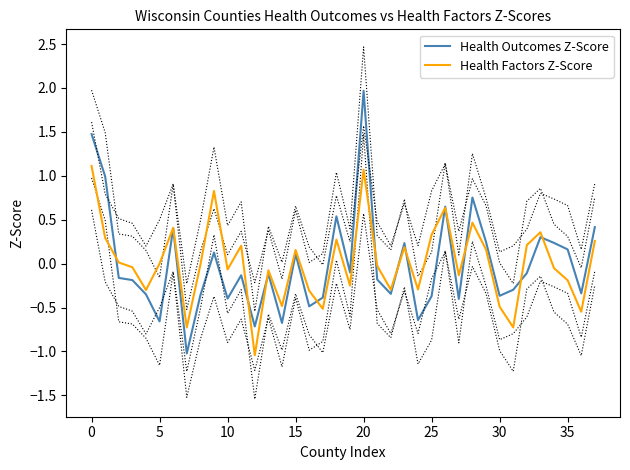

In Health Outcomes Z-Score, how many points are higher than both neighbors (excluding endpoints)?

11